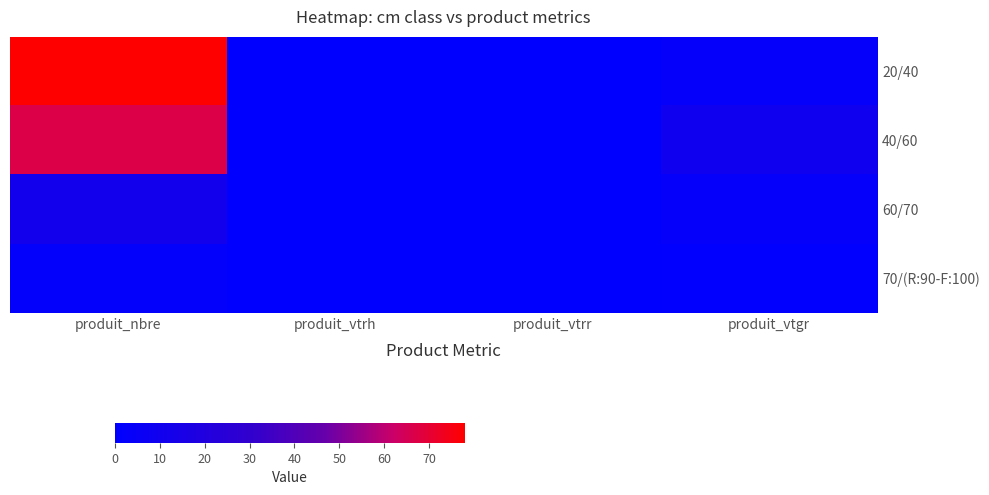

Reading left to right, list all the values displayed in this chart.

20/40: produit_nbre=78.0	produit_vtrh=0.0	produit_vtrr=0.0	produit_vtgr=2.8
40/60: produit_nbre=67.0	produit_vtrh=0.0	produit_vtrr=0.0	produit_vtgr=9.4
60/70: produit_nbre=11.0	produit_vtrh=0.0	produit_vtrr=0.0	produit_vtgr=3.4
70/(R:90-F:100): produit_nbre=2.0	produit_vtrh=0.0	produit_vtrr=0.0	produit_vtgr=0.8